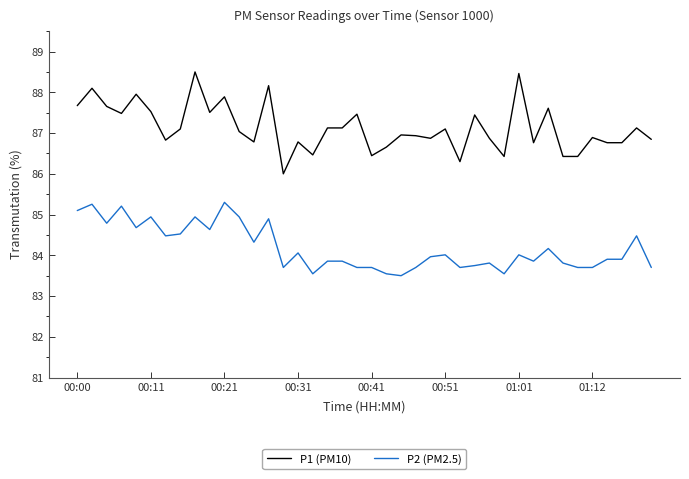

True or false: P1 (PM10) and P2 (PM2.5) cross at least once.

False